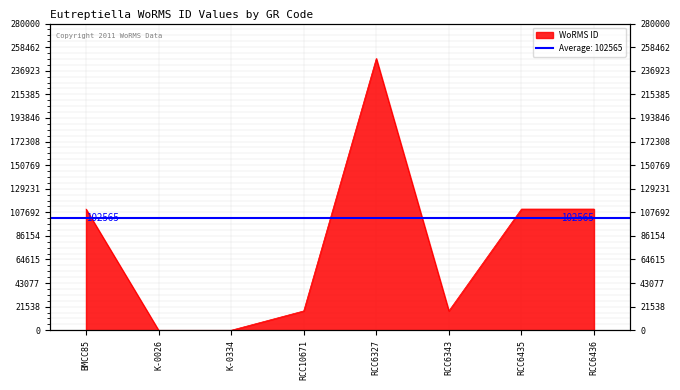

Which has a higher value, RCC6343 or RCC6436?

RCC6436